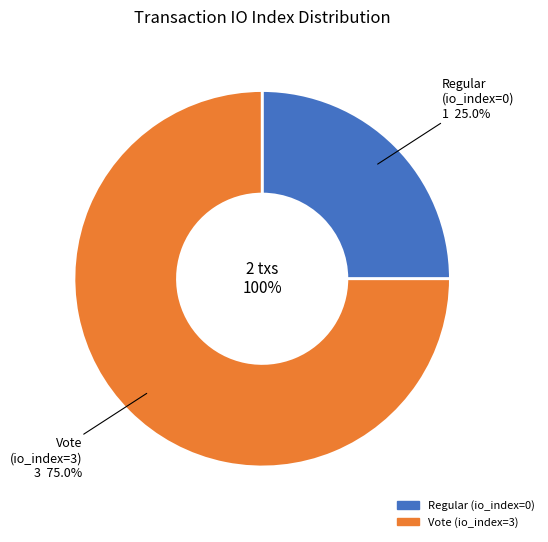

How many slices are in this pie chart?

2